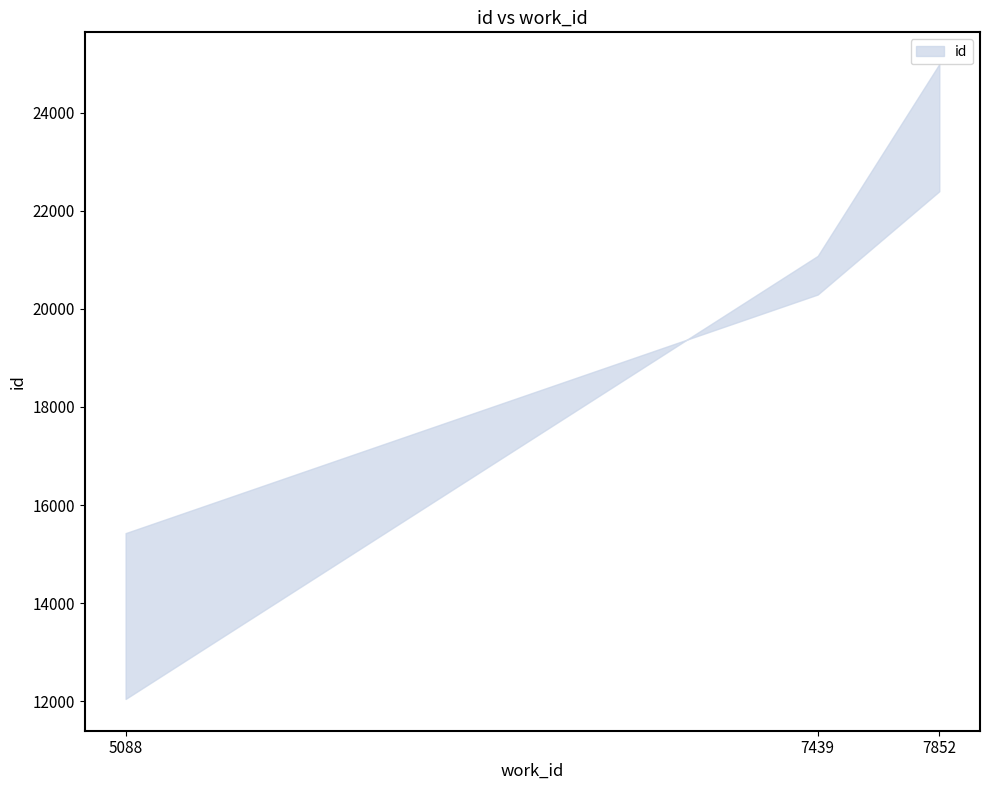

Which has a higher value, 7852 or 7439?

7852